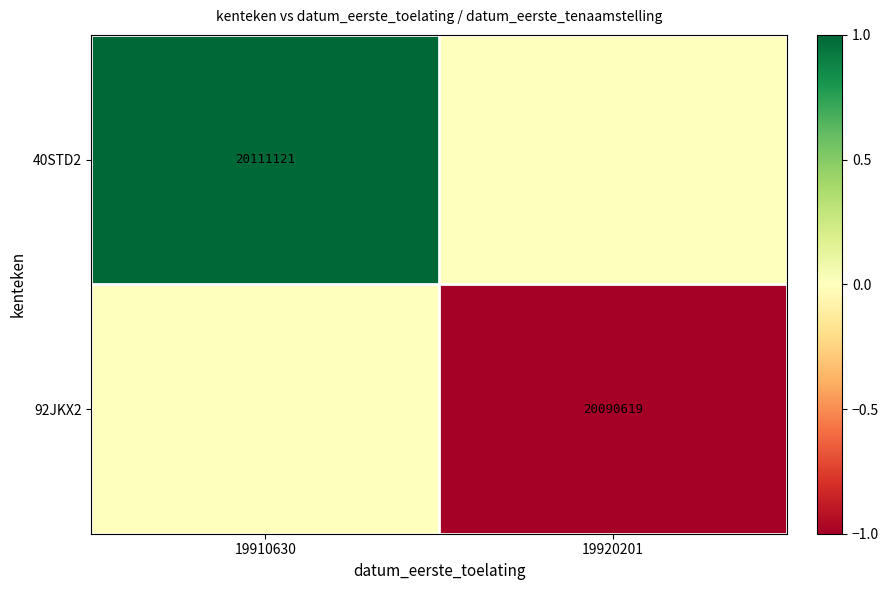

True or false: 40STD2 has a value of 20111121 at 19910630.

True